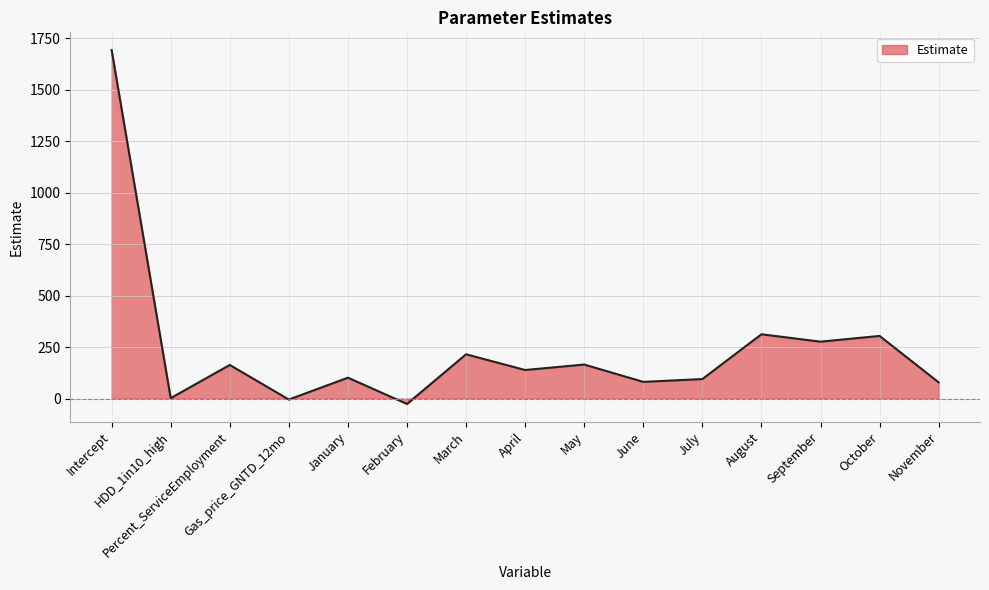

What is the change in value from June to November?

-2.4